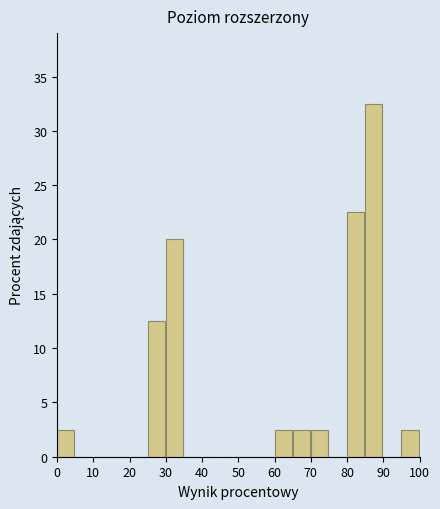

How tall is the bar that spans 70 to 75 on the x-axis? The values are not printed on the chart, so give them approximately, as read against the axis.

2.5